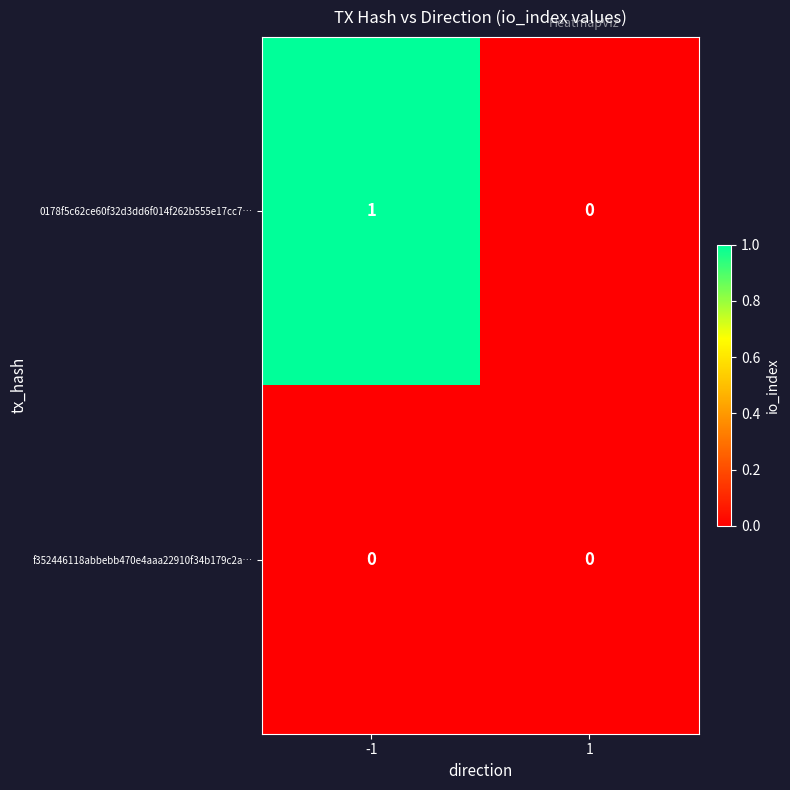

What is the total value across all series at -1?

1